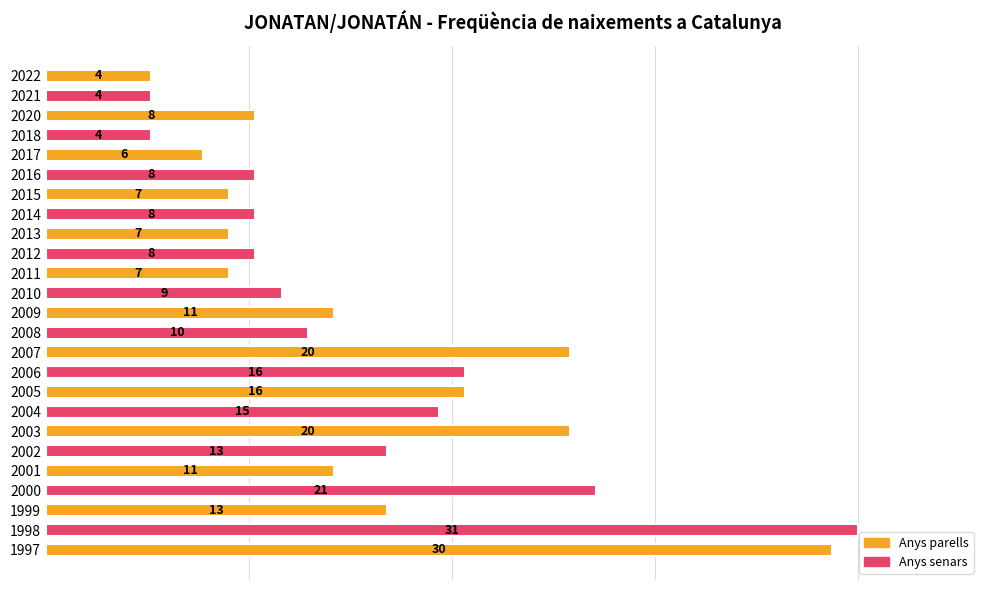

Does the chart contain any negative values?

No